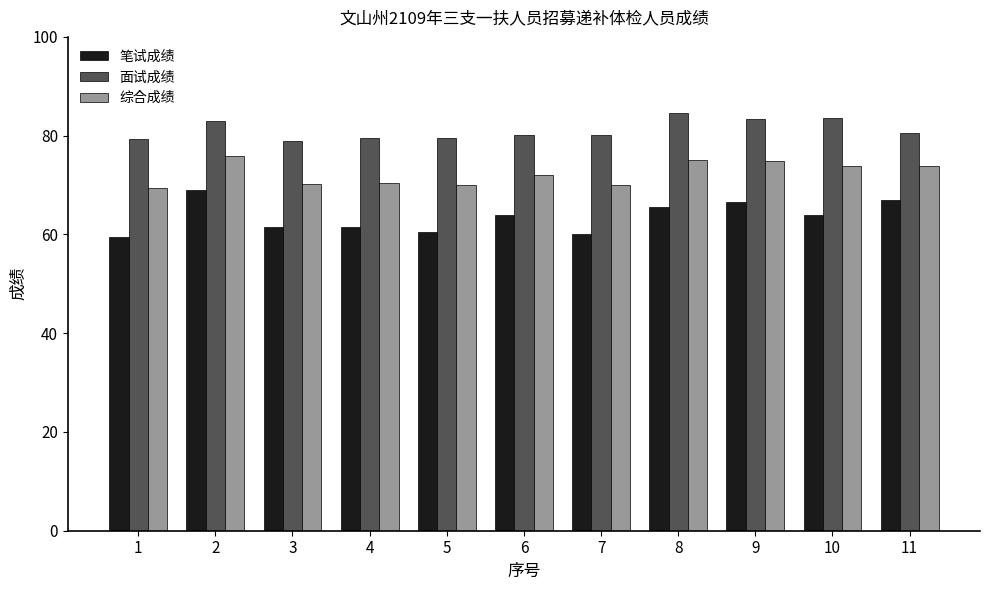

What are all the series names shown in the legend?

笔试成绩, 面试成绩, 综合成绩